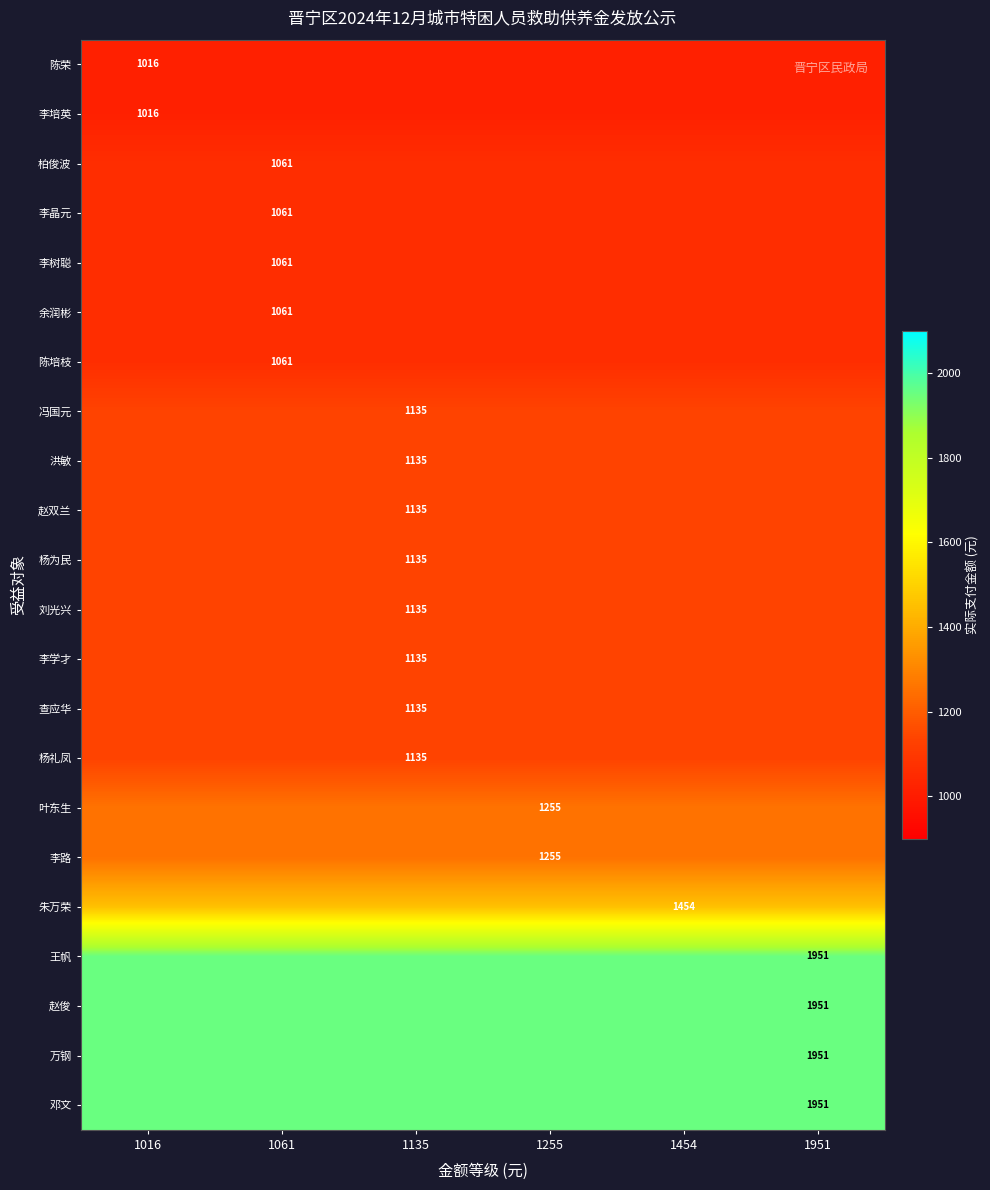

How many data points does each series have?

6